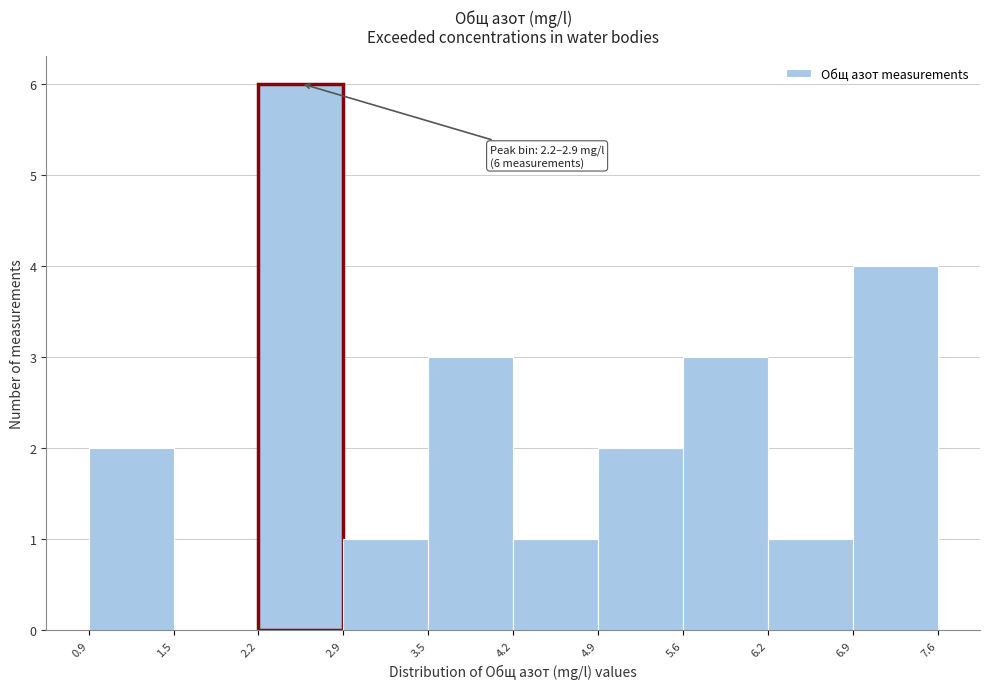

Over which range of the x-axis is the bar tallest?

2.2 to 2.9